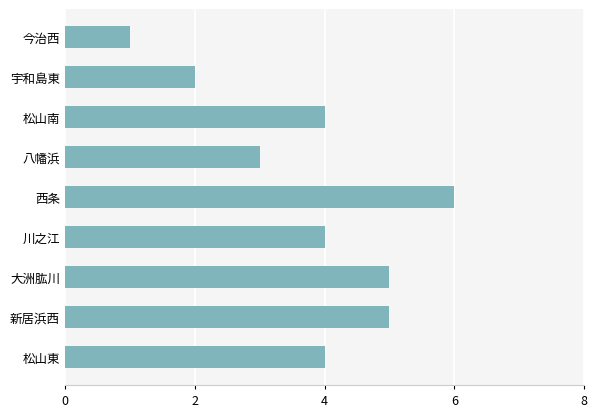

How many values are between 3 and 5?

6